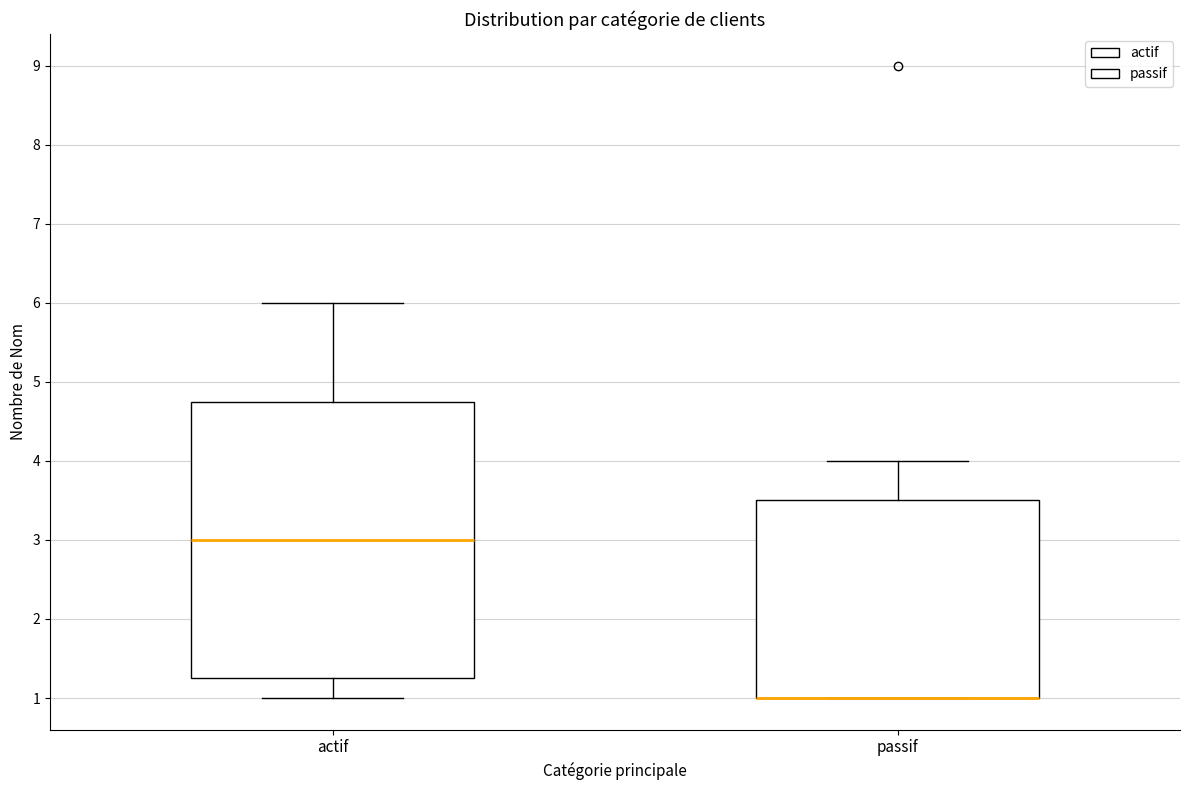

Where is the upper edge of the box for passif on the y-axis? The values are not printed on the chart, so give them approximately, as read against the axis.

3.5